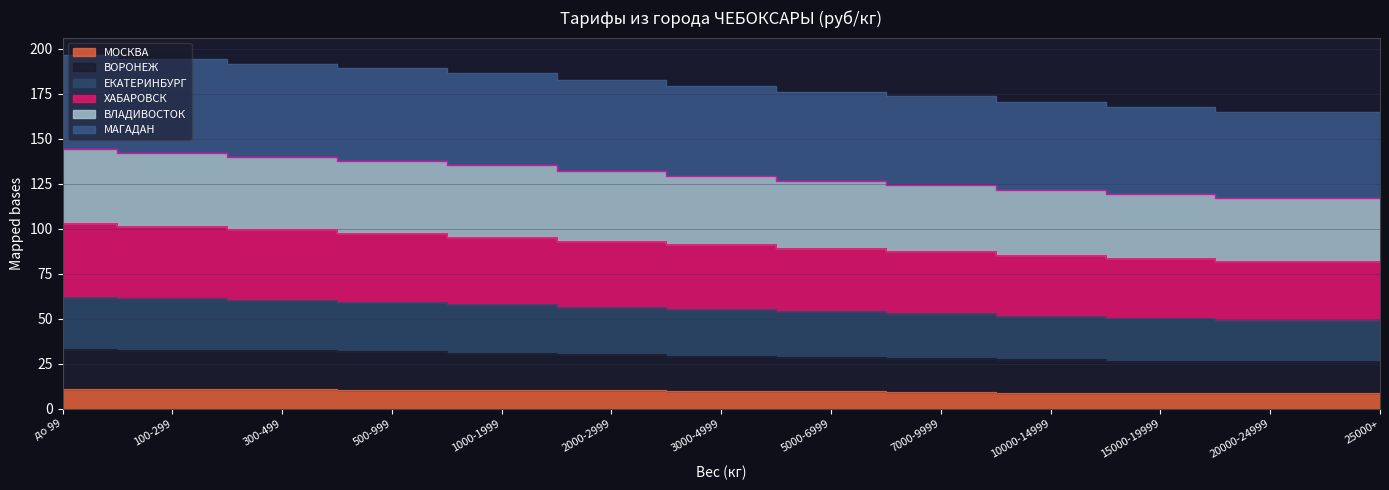

What is the total value across all series at 100-299?

542.6